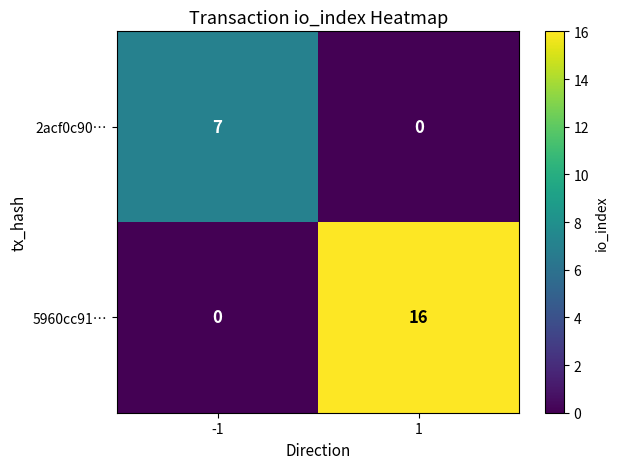

The value of 2acf0c90… at 1 is 0. True or false?

True